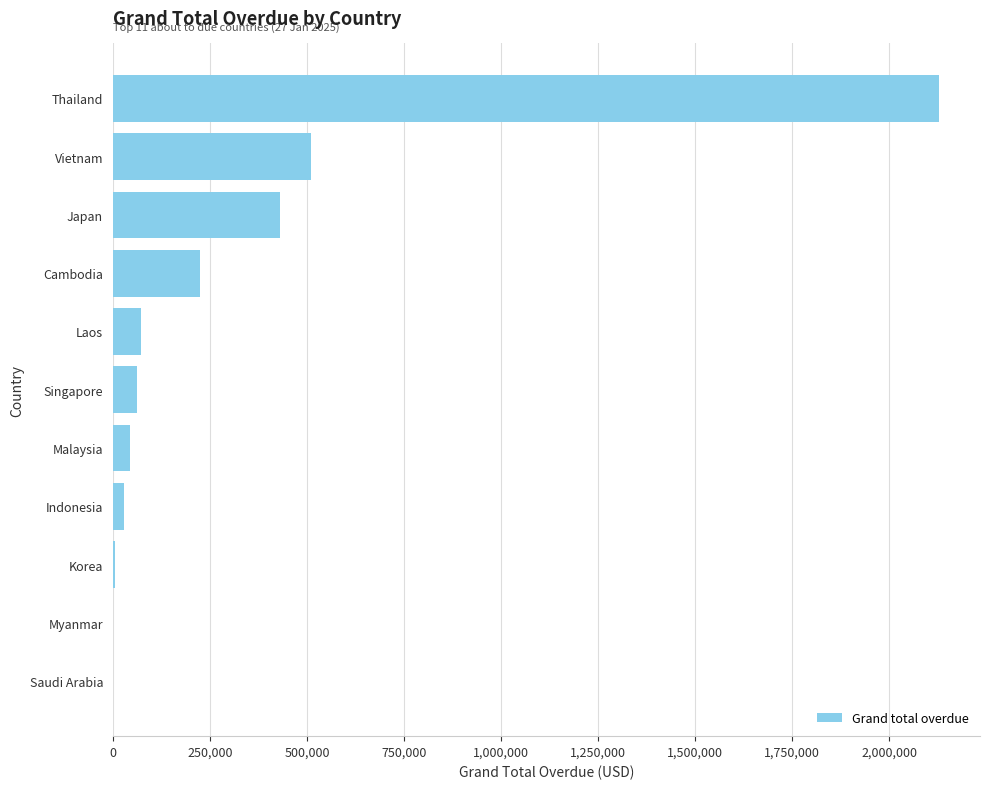

Approximately how many times larger is the value at Cambodia compared to Vietnam?

0.4